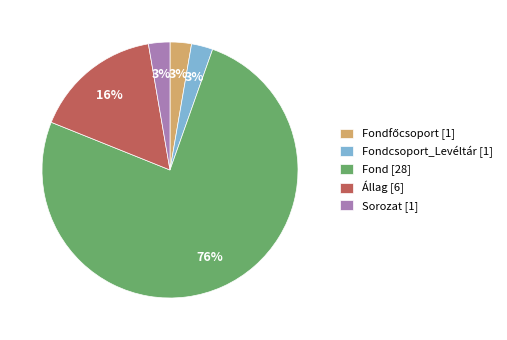

To the nearest percent, what portion does Sorozat [1] represent?

3%